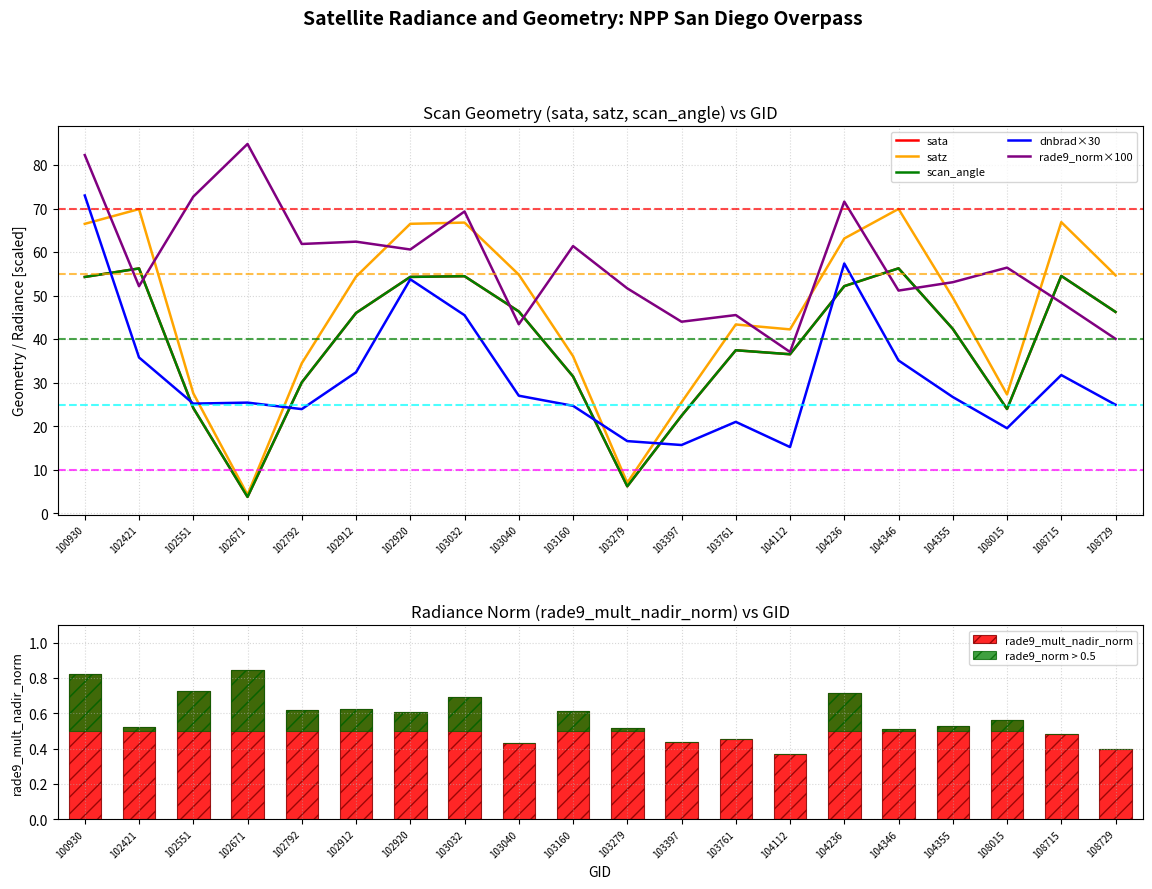

Between 102792 and 104355, which series saw the biggest shift?

satz